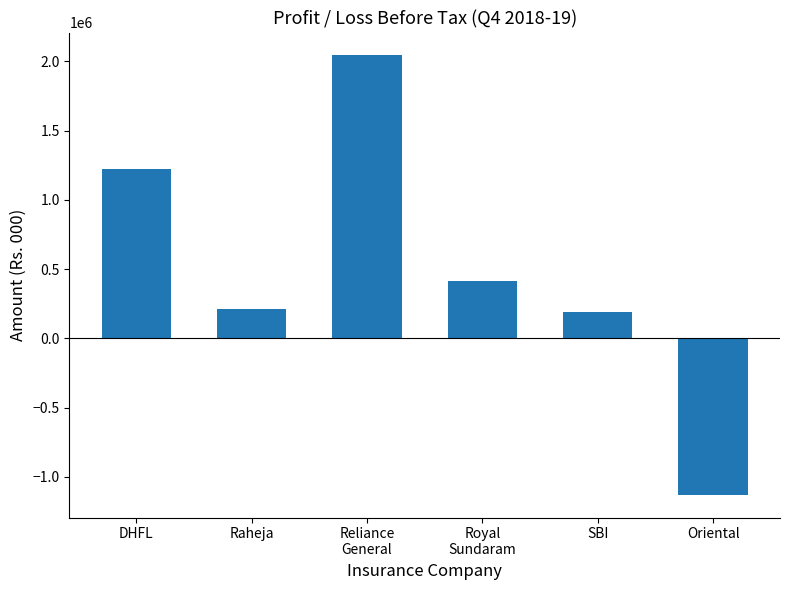

At which label is the value closest to 457606?

Royal
Sundaram